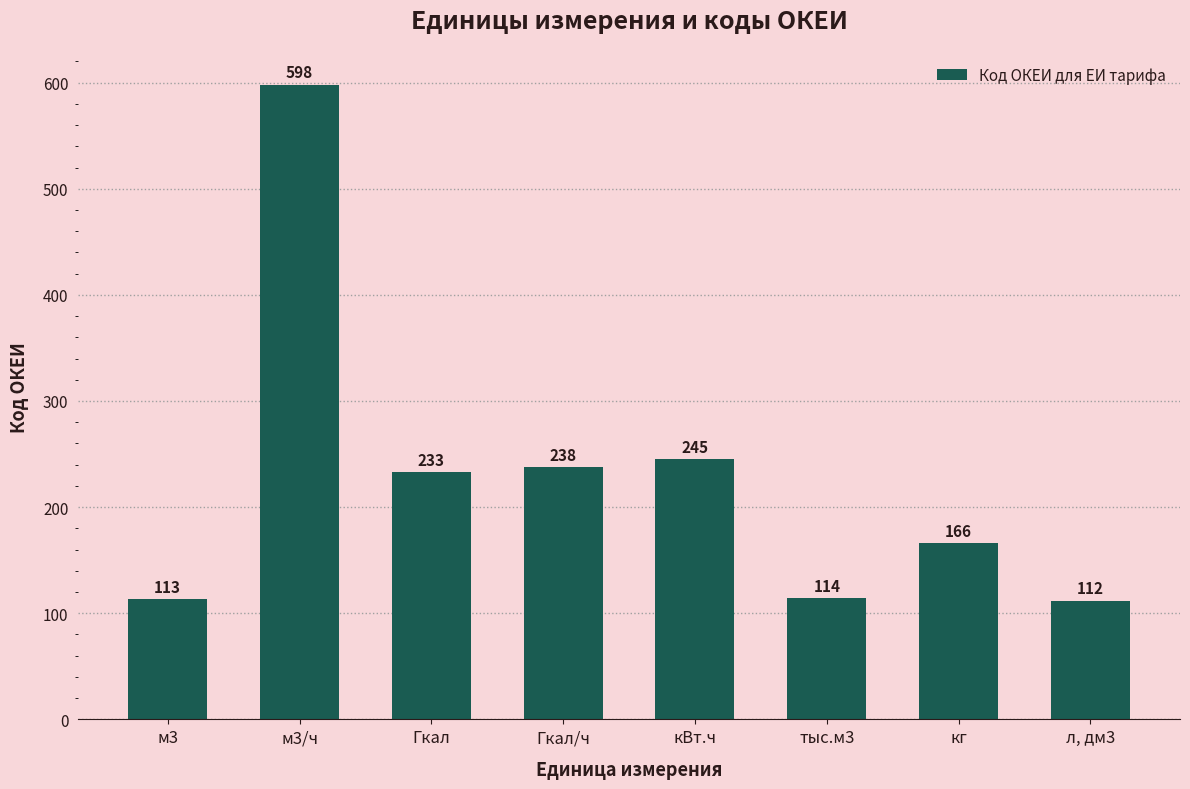

What is the label of the 3rd bar from the left?

Гкал